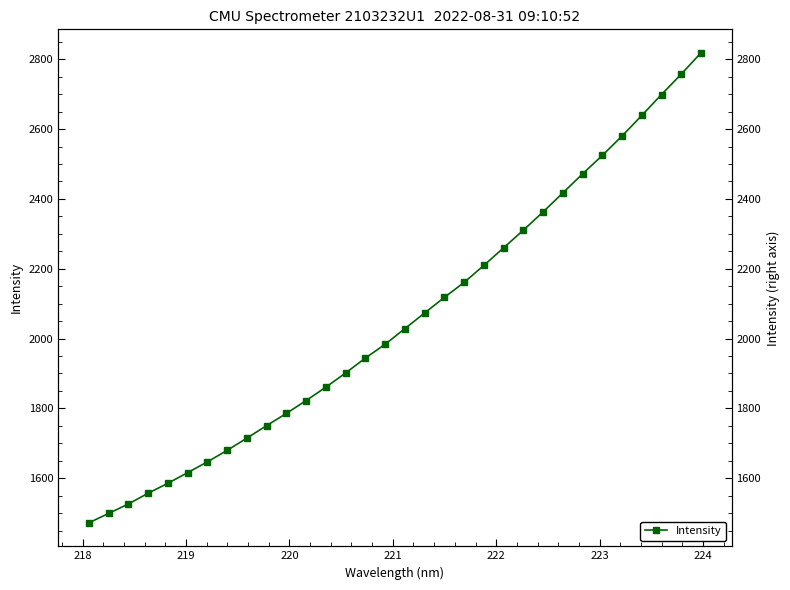

Is this an area chart (filled region under the line)?

No